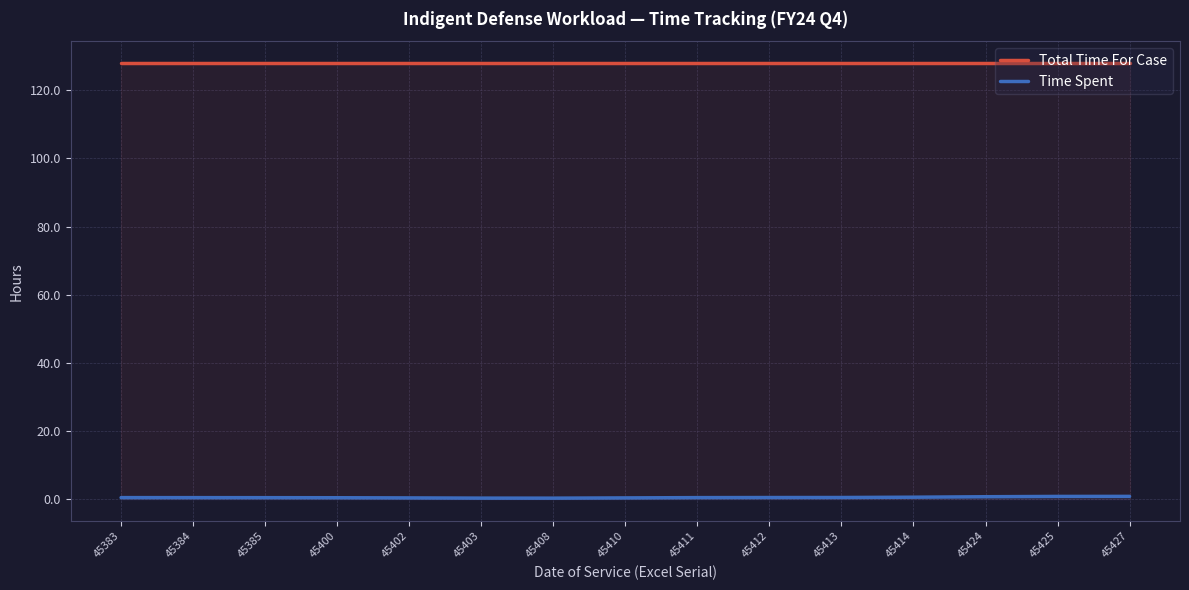

How many Time Spent values are between 0 and 1?

15